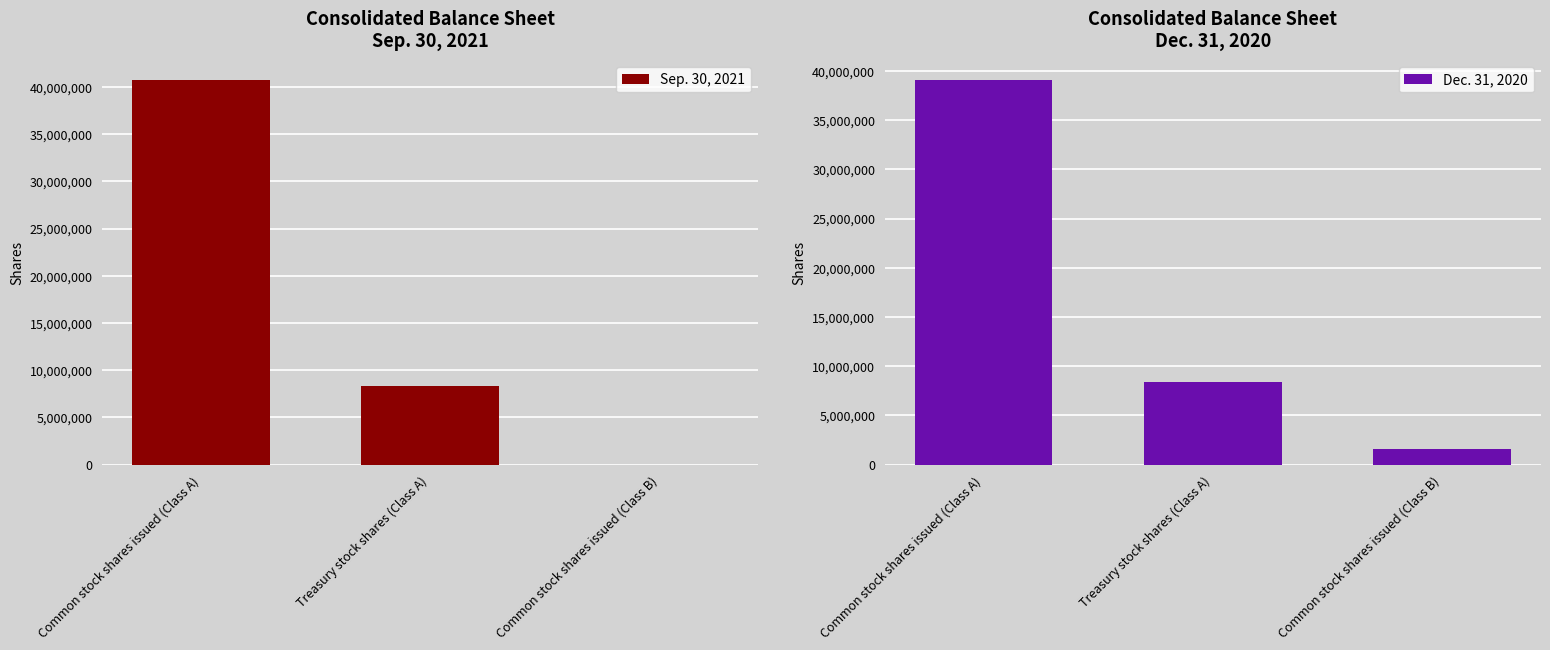

The value of Dec. 31, 2020 at Common stock shares issued (Class A) is 68117523. True or false?

False